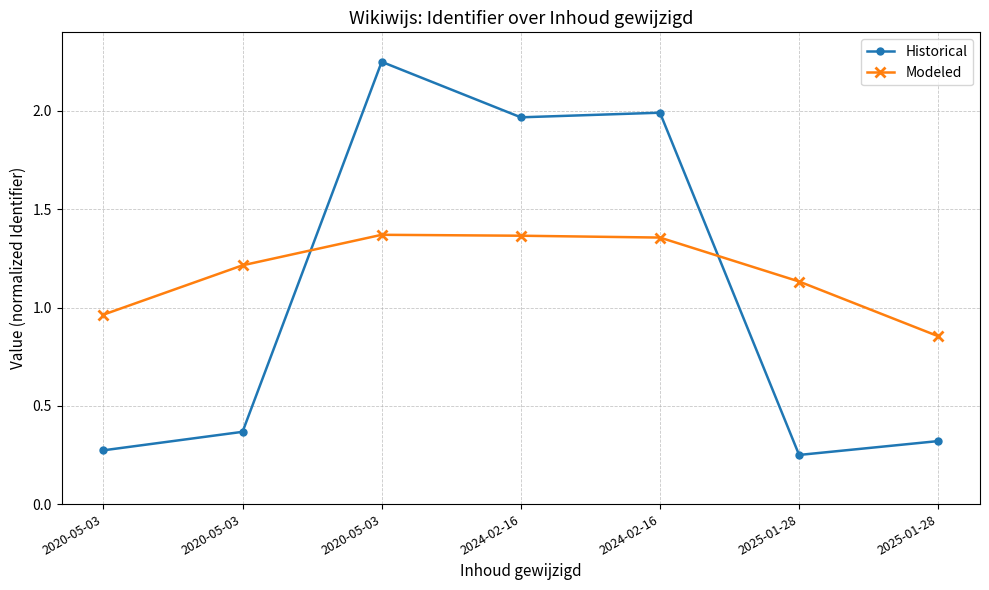

The Historical series shows 0.2 at 2025-01-28. True or false?

True